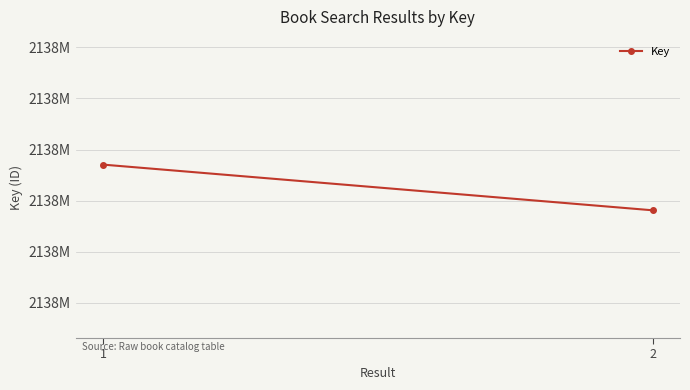

Reading right to left, transcribe all the data shown in this chart.

2137672443	2137708184